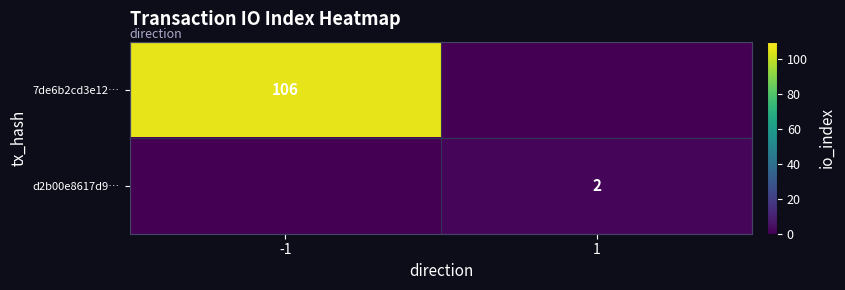

Is it true that d2b00e8617d9… equals 1 at 1?

False